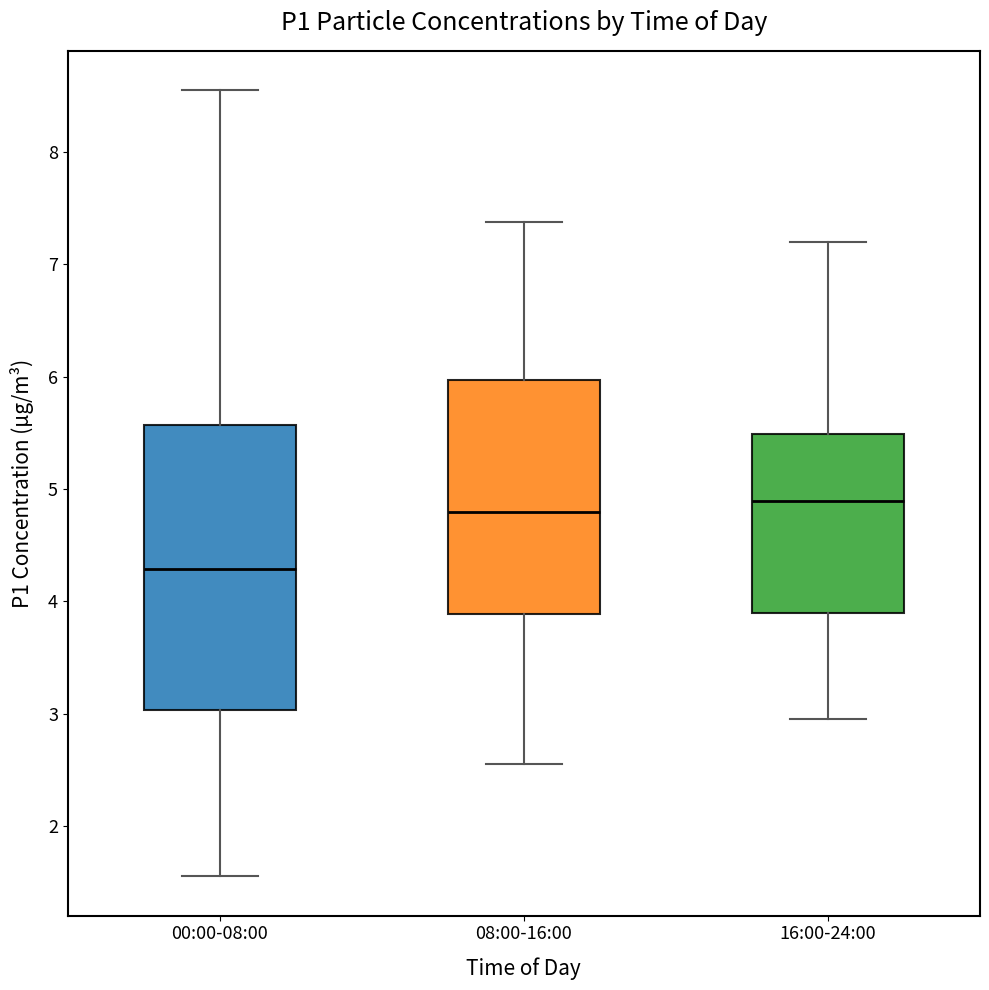

Reading left to right, read every box against the y-axis: the position of its median line, the range the box covers, and the ends of its whiskers. The values are not printed on the chart, so give them approximately, as read against the axis.

00:00-08:00: median 4.3, box 3.0 to 5.6, whiskers 1.6 to 8.6
08:00-16:00: median 4.8, box 3.9 to 6.0, whiskers 2.6 to 7.4
16:00-24:00: median 4.9, box 3.9 to 5.5, whiskers 3.0 to 7.2